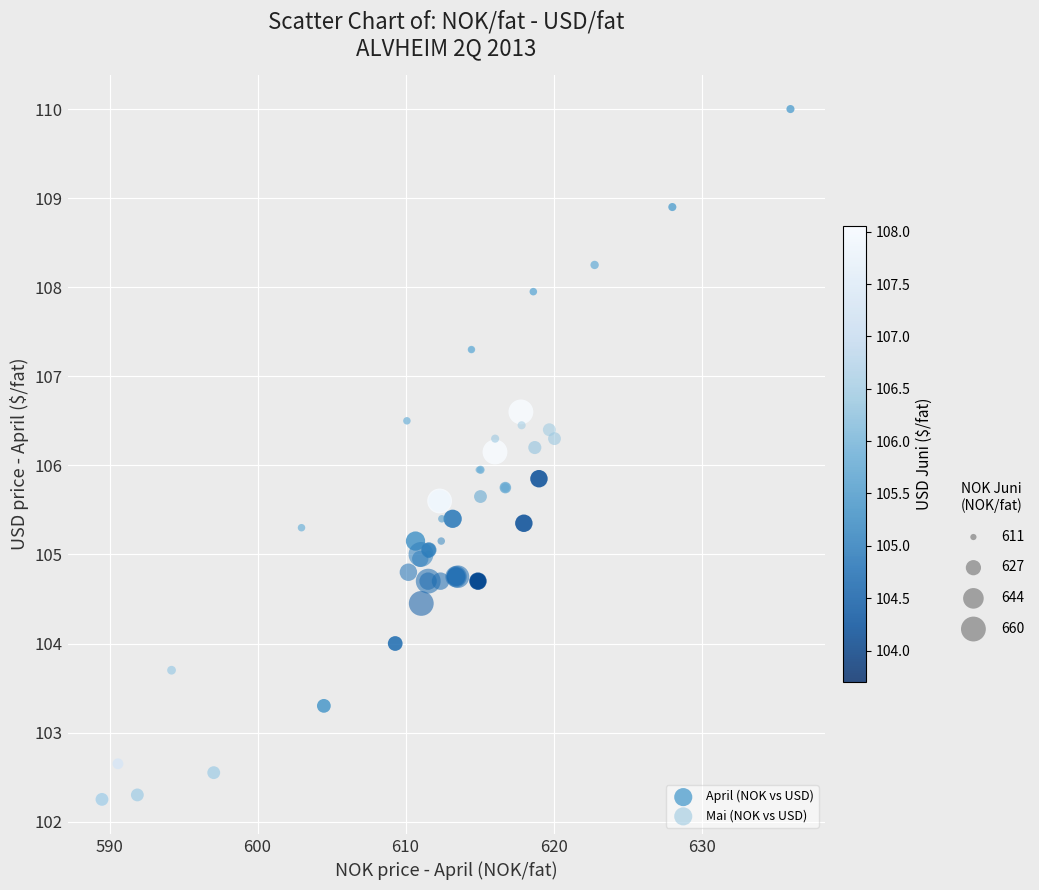

Which series has the largest Y range (max minus min)?

April (NOK vs USD)